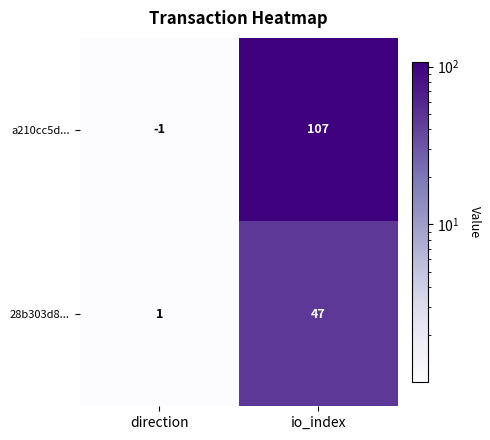

Where is a210cc5d... nearest to the value 53?

direction